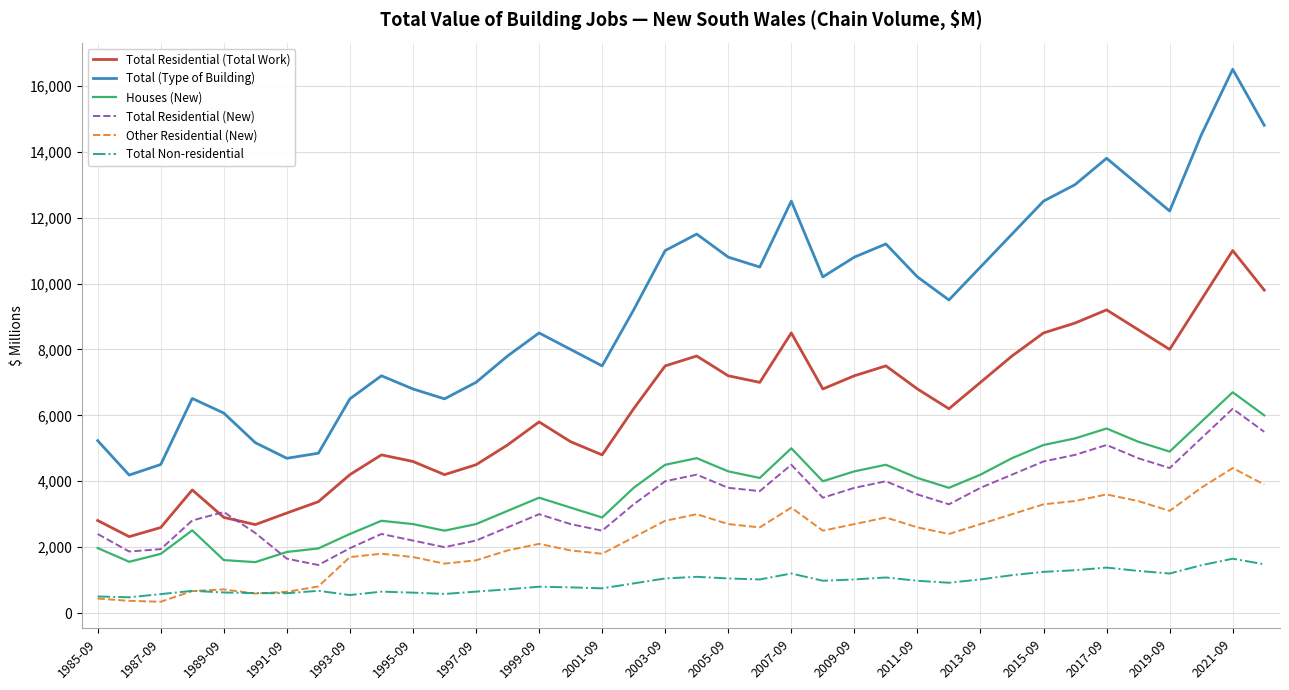

What is the highest value of the Total (Type of Building) series?

16500.0